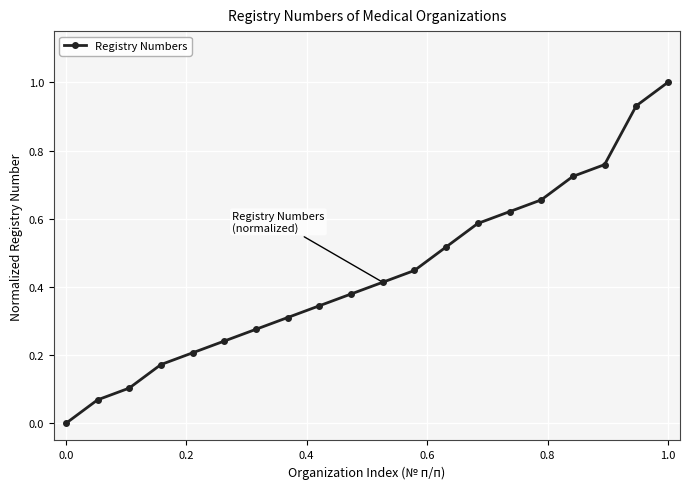

What is the greatest value displayed?

1.0